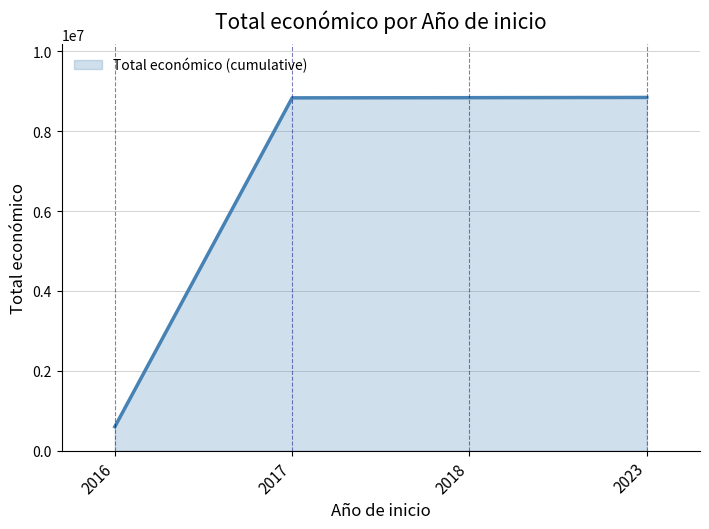

The value at 2023 is 15660084. True or false?

False